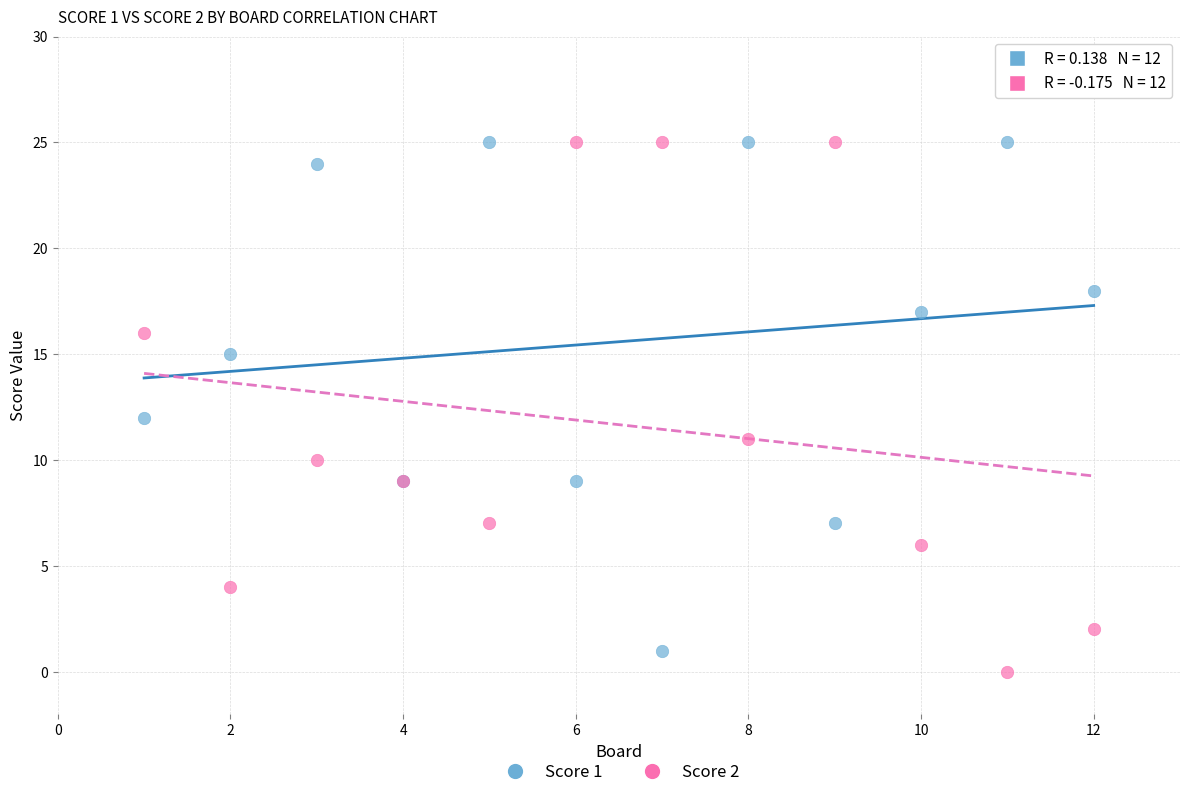

What is the X range (max minus min) for the scatter plot?

11